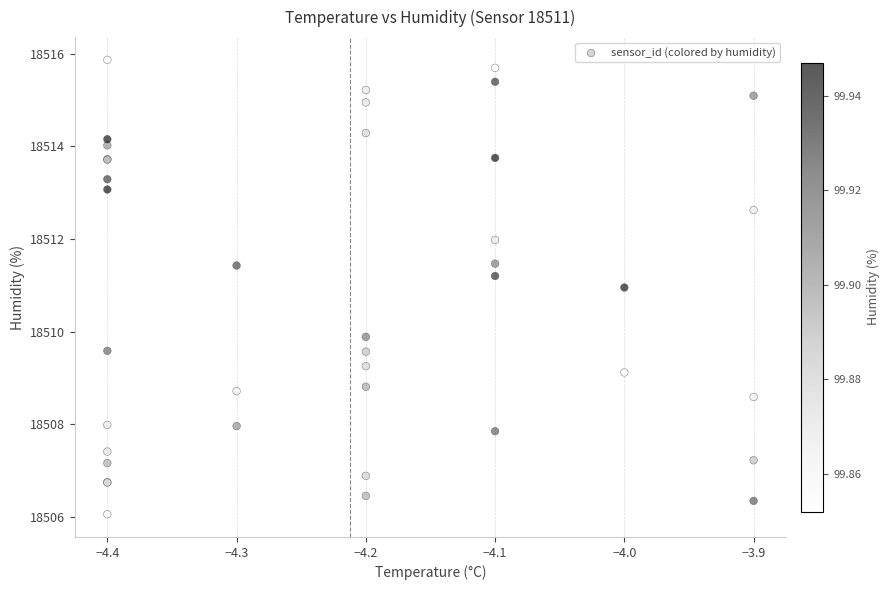

What Y value in the scatter plot is closest to 18510?

18509.9